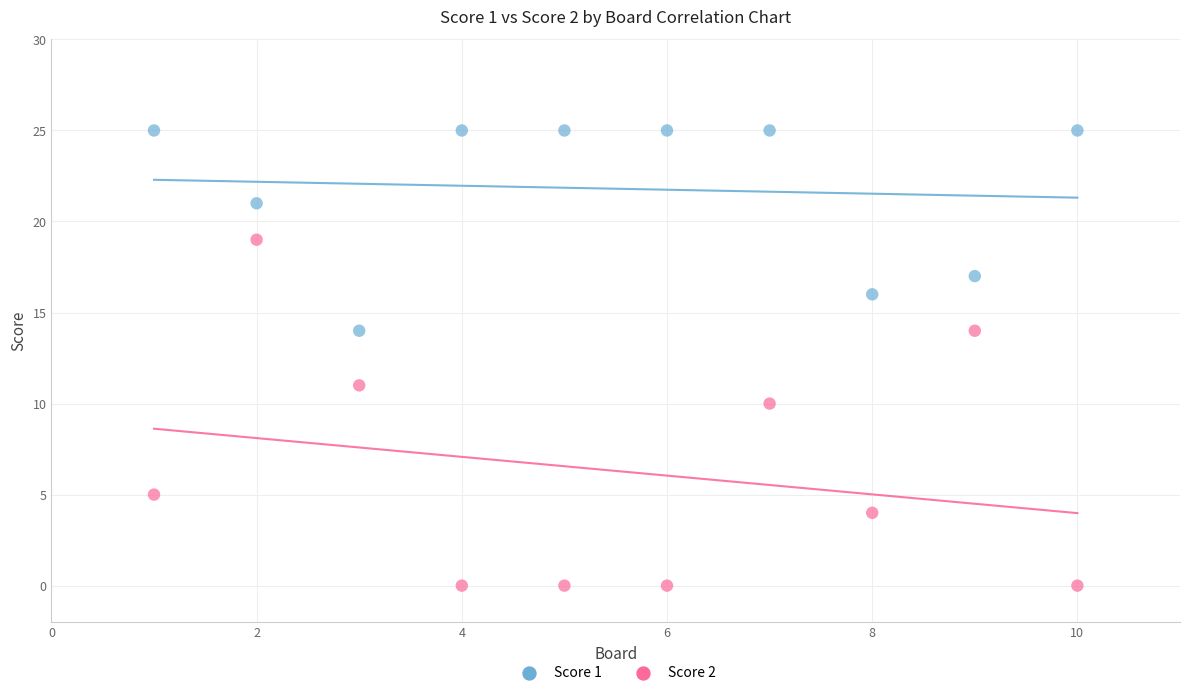

Which series reaches the maximum Y coordinate?

Score 1